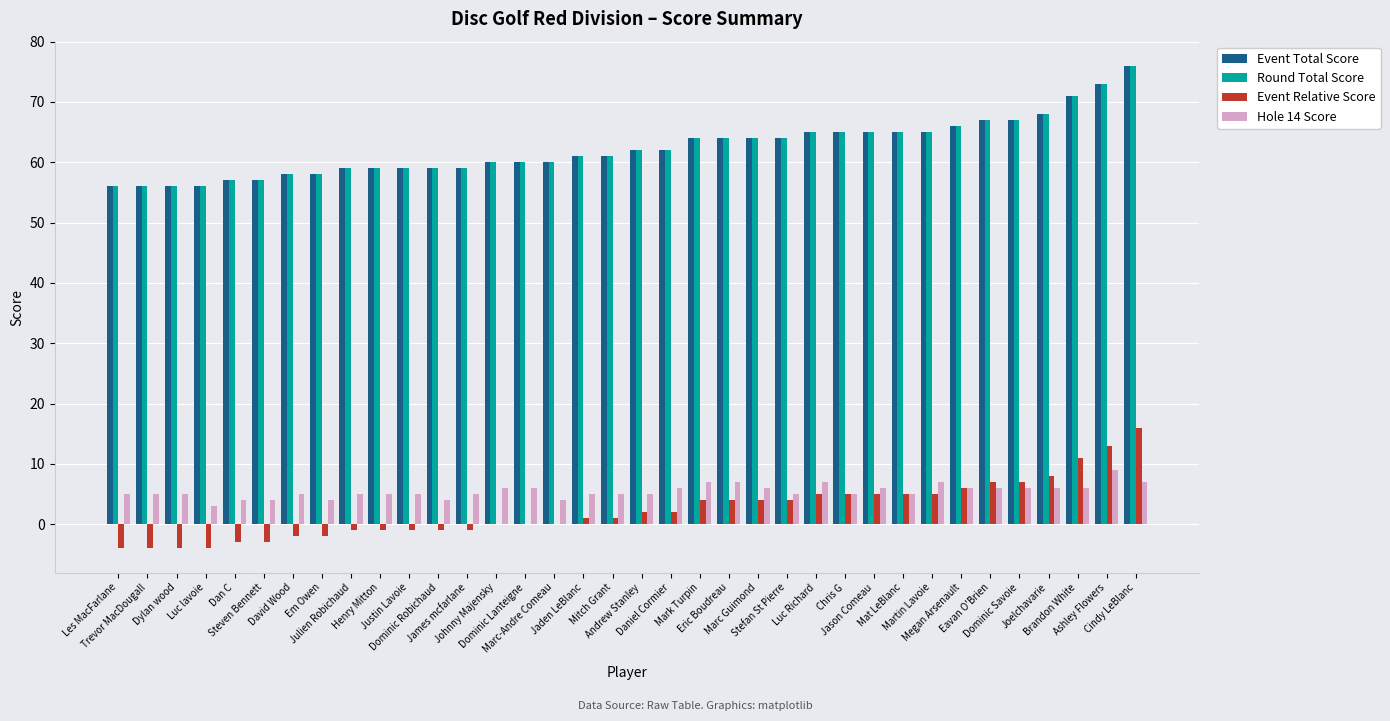

Reading left to right, list all the values displayed in this chart.

Event Total Score: Les MacFarlane=56	Trevor MacDougall=56	Dylan wood=56	Luc lavoie=56	Dan C=57	Steven Bennett=57	David Wood=58	Em Owen=58	Julien Robichaud=59	Henry Mitton=59	Justin Lavoie=59	Dominic Robichaud=59	James mcfarlane=59	Johnny Majensky=60	Dominic Lanteigne=60	Marc-Andre Comeau=60	Jaden LeBlanc=61	Mitch Grant=61	Andrew Stanley=62	Daniel Cormier=62	Mark Turpin=64	Eric Boudreau=64	Marc Guimond=64	Stefan St Pierre=64	Luc Richard=65	Chris G=65	Jason Comeau=65	Mat LeBlanc=65	Martin Lavoie=65	Megan Arsenault=66	Eavan O'Brien=67	Dominic Savoie=67	Joelchavarie=68	Brandon White=71	Ashley Flowers=73	Cindy LeBlanc=76
Round Total Score: Les MacFarlane=56	Trevor MacDougall=56	Dylan wood=56	Luc lavoie=56	Dan C=57	Steven Bennett=57	David Wood=58	Em Owen=58	Julien Robichaud=59	Henry Mitton=59	Justin Lavoie=59	Dominic Robichaud=59	James mcfarlane=59	Johnny Majensky=60	Dominic Lanteigne=60	Marc-Andre Comeau=60	Jaden LeBlanc=61	Mitch Grant=61	Andrew Stanley=62	Daniel Cormier=62	Mark Turpin=64	Eric Boudreau=64	Marc Guimond=64	Stefan St Pierre=64	Luc Richard=65	Chris G=65	Jason Comeau=65	Mat LeBlanc=65	Martin Lavoie=65	Megan Arsenault=66	Eavan O'Brien=67	Dominic Savoie=67	Joelchavarie=68	Brandon White=71	Ashley Flowers=73	Cindy LeBlanc=76
Event Relative Score: Les MacFarlane=-4	Trevor MacDougall=-4	Dylan wood=-4	Luc lavoie=-4	Dan C=-3	Steven Bennett=-3	David Wood=-2	Em Owen=-2	Julien Robichaud=-1	Henry Mitton=-1	Justin Lavoie=-1	Dominic Robichaud=-1	James mcfarlane=-1	Johnny Majensky=0	Dominic Lanteigne=0	Marc-Andre Comeau=0	Jaden LeBlanc=1	Mitch Grant=1	Andrew Stanley=2	Daniel Cormier=2	Mark Turpin=4	Eric Boudreau=4	Marc Guimond=4	Stefan St Pierre=4	Luc Richard=5	Chris G=5	Jason Comeau=5	Mat LeBlanc=5	Martin Lavoie=5	Megan Arsenault=6	Eavan O'Brien=7	Dominic Savoie=7	Joelchavarie=8	Brandon White=11	Ashley Flowers=13	Cindy LeBlanc=16
Hole 14 Score: Les MacFarlane=5	Trevor MacDougall=5	Dylan wood=5	Luc lavoie=3	Dan C=4	Steven Bennett=4	David Wood=5	Em Owen=4	Julien Robichaud=5	Henry Mitton=5	Justin Lavoie=5	Dominic Robichaud=4	James mcfarlane=5	Johnny Majensky=6	Dominic Lanteigne=6	Marc-Andre Comeau=4	Jaden LeBlanc=5	Mitch Grant=5	Andrew Stanley=5	Daniel Cormier=6	Mark Turpin=7	Eric Boudreau=7	Marc Guimond=6	Stefan St Pierre=5	Luc Richard=7	Chris G=5	Jason Comeau=6	Mat LeBlanc=5	Martin Lavoie=7	Megan Arsenault=6	Eavan O'Brien=6	Dominic Savoie=6	Joelchavarie=6	Brandon White=6	Ashley Flowers=9	Cindy LeBlanc=7